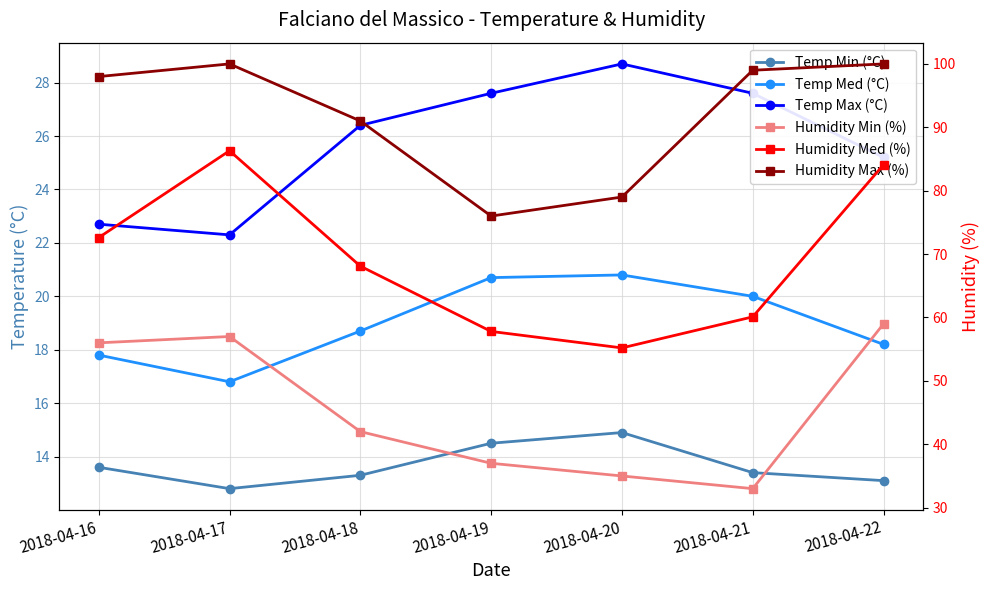

How many interior local peaks does the Humidity Max (%) series have?

1